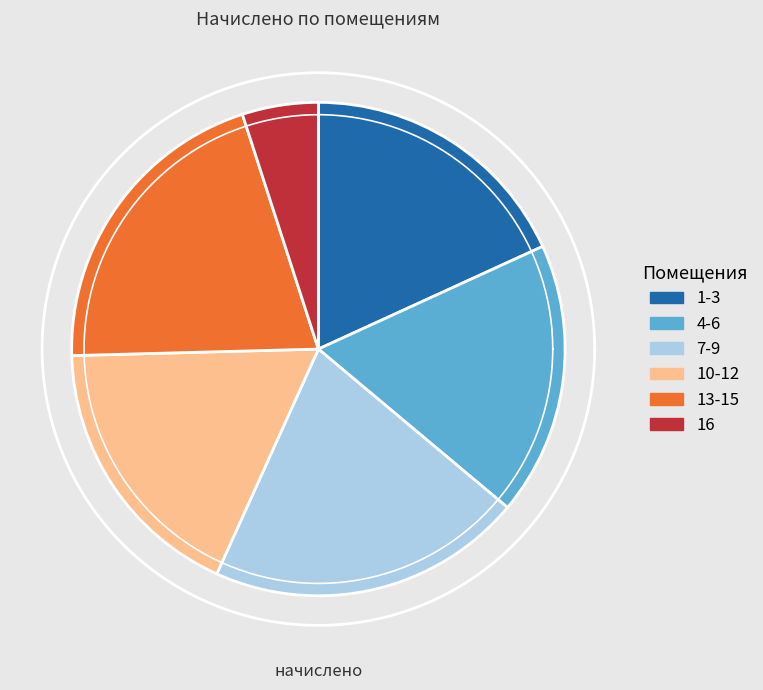

What is the largest slice in the pie chart?

7